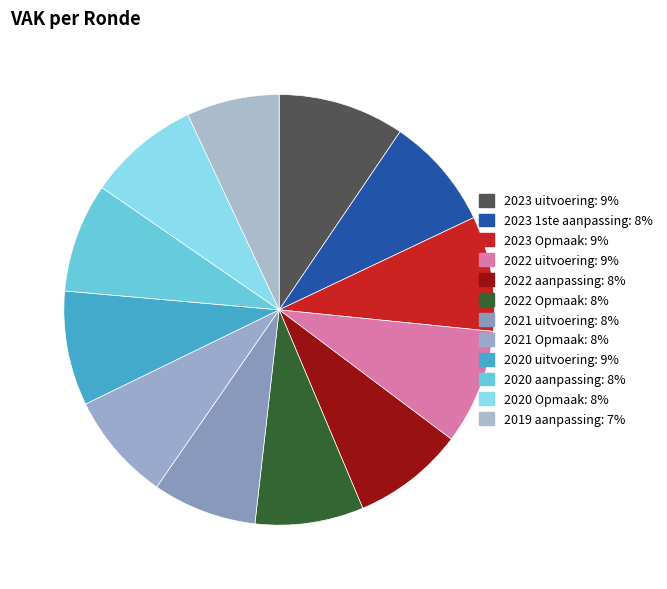

To the nearest percent, what is the average slice percentage?

8%